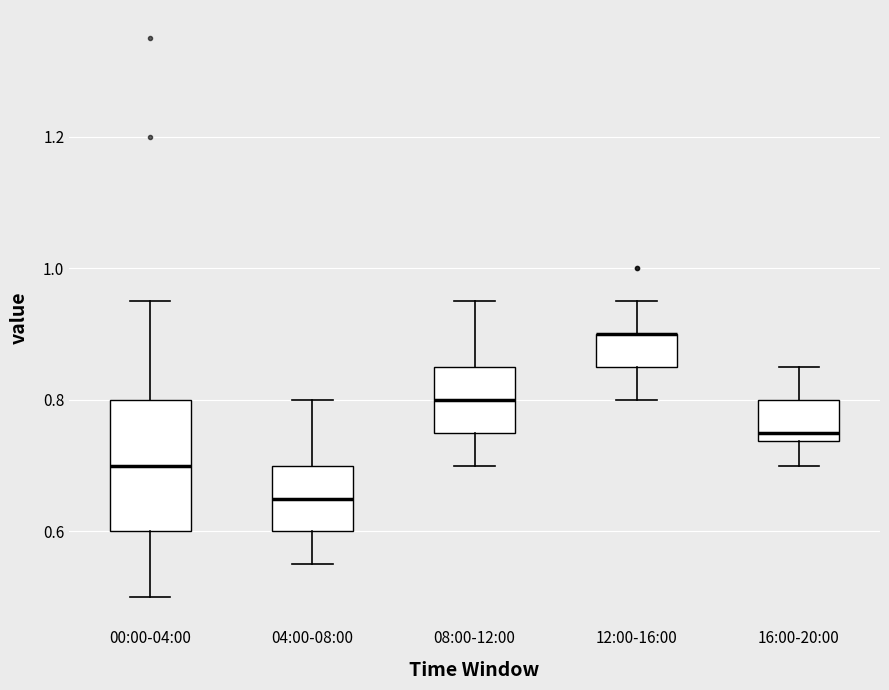

Comparing the boxes themselves (not the whiskers), which one is the tallest?

00:00-04:00